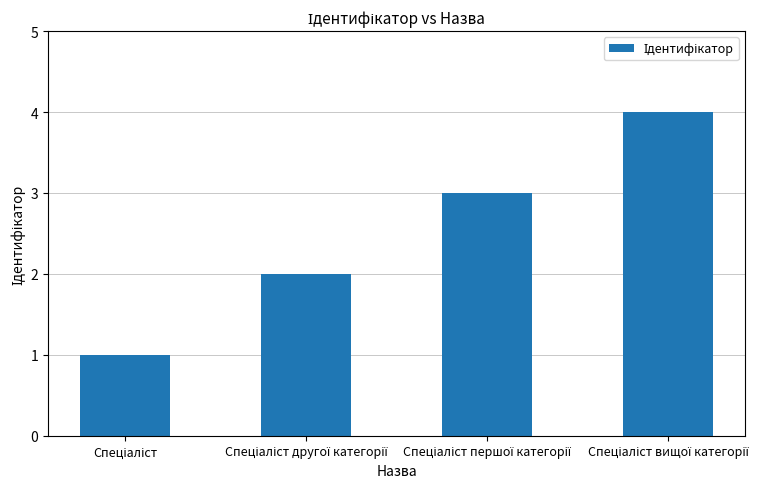

What is the sum of all values?

10